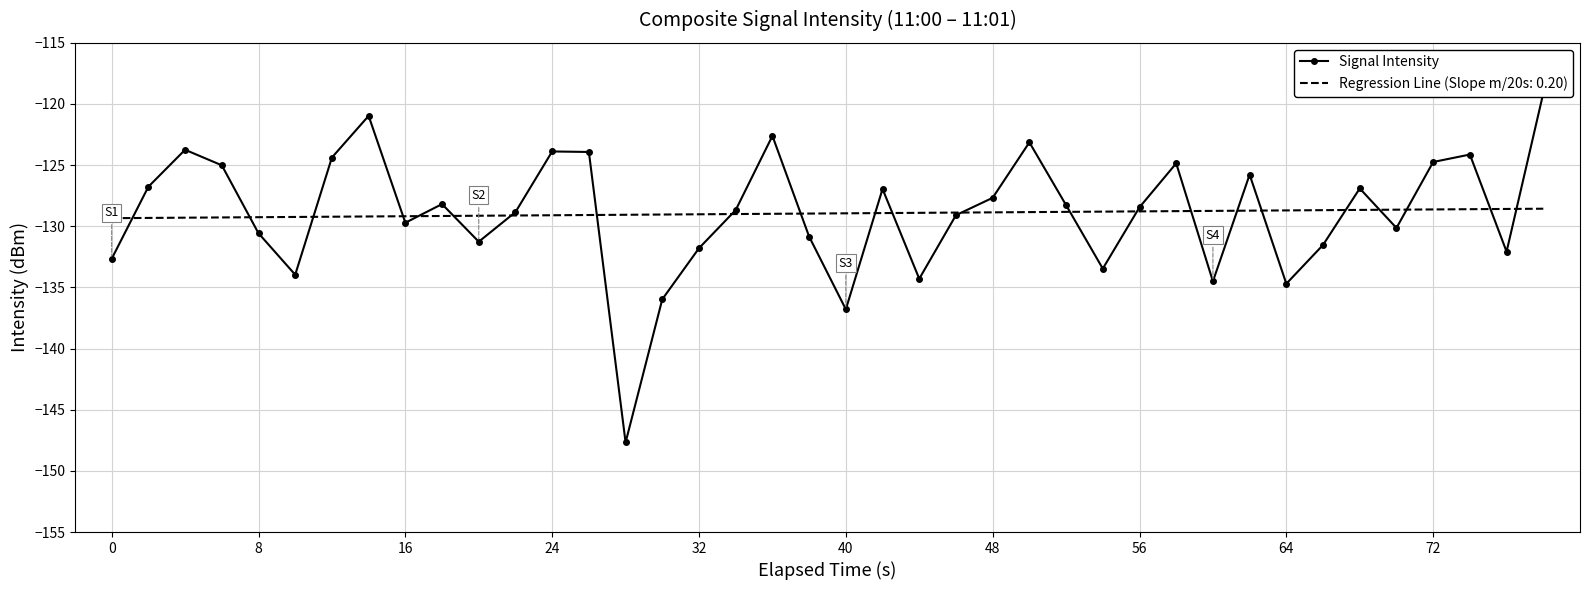

List the labels in order of value, largest first.

39, 56, 18, 25, 16, 12, 13, 37, 48, 36, 29, 24, 31, 8, 34, 21, 24, 72, 26, 28, 17, 11, 23, 64, 35, 32, 19, 10, 33, 16, 38, 0, 27, 40, 22, 30, 32, 15, 20, 14